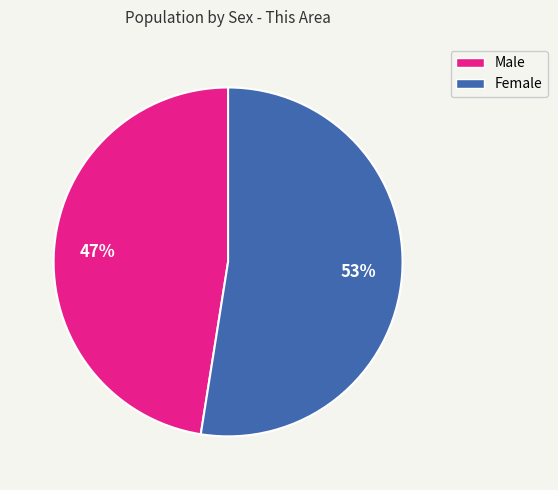

Which category has the smallest portion of the pie?

Male